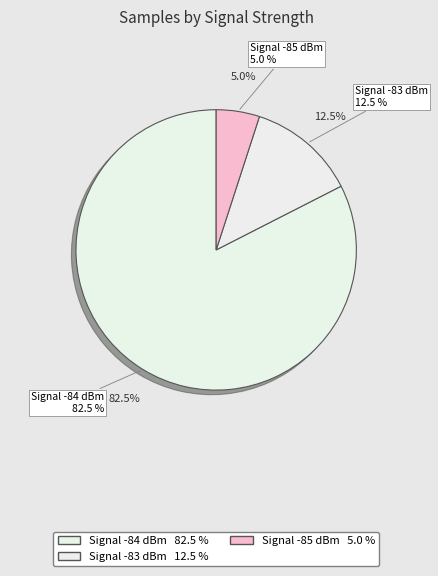

Is it true that 25 is 13% of the pie?

False